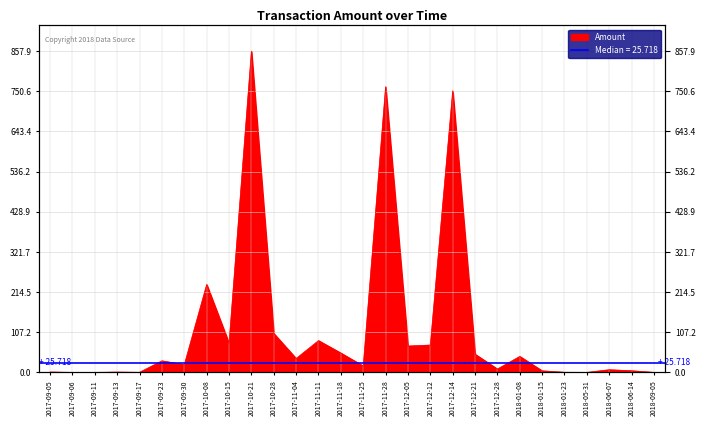

The chart shows a value of 9.7 at 2017-09-30. True or false?

False